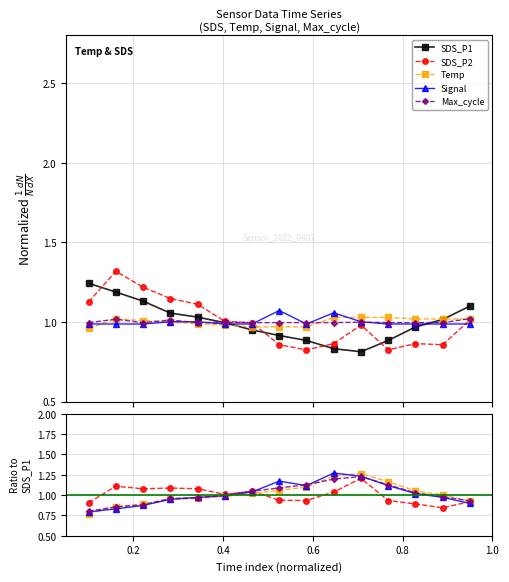

How many times do SDS_P2 and Signal cross each other?

2